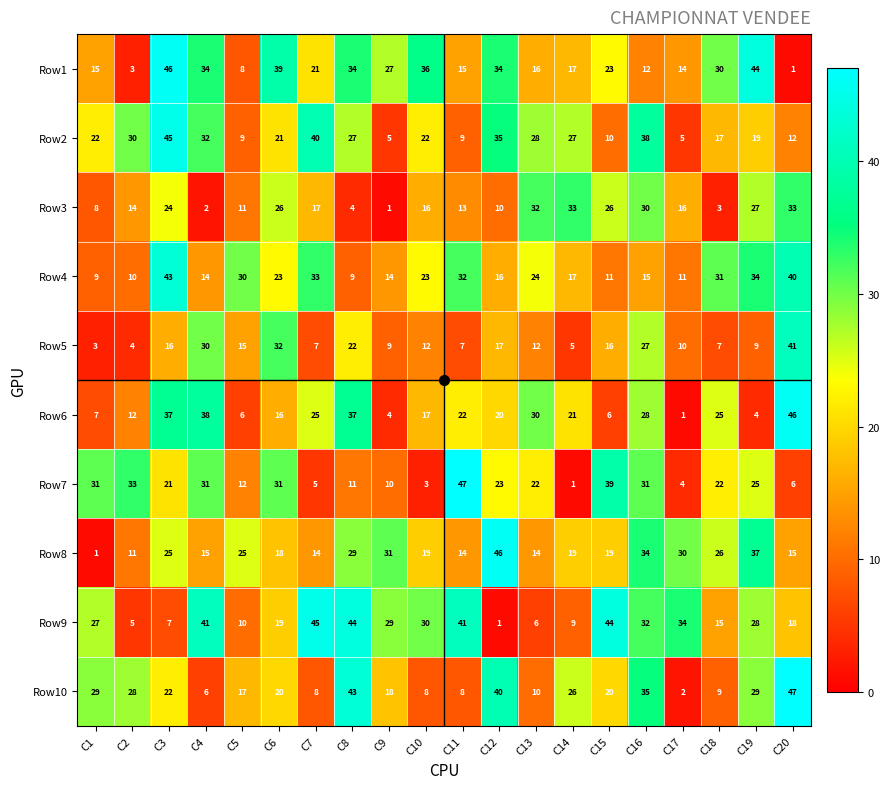

Which series changed the most between C3 and C16?

Row1